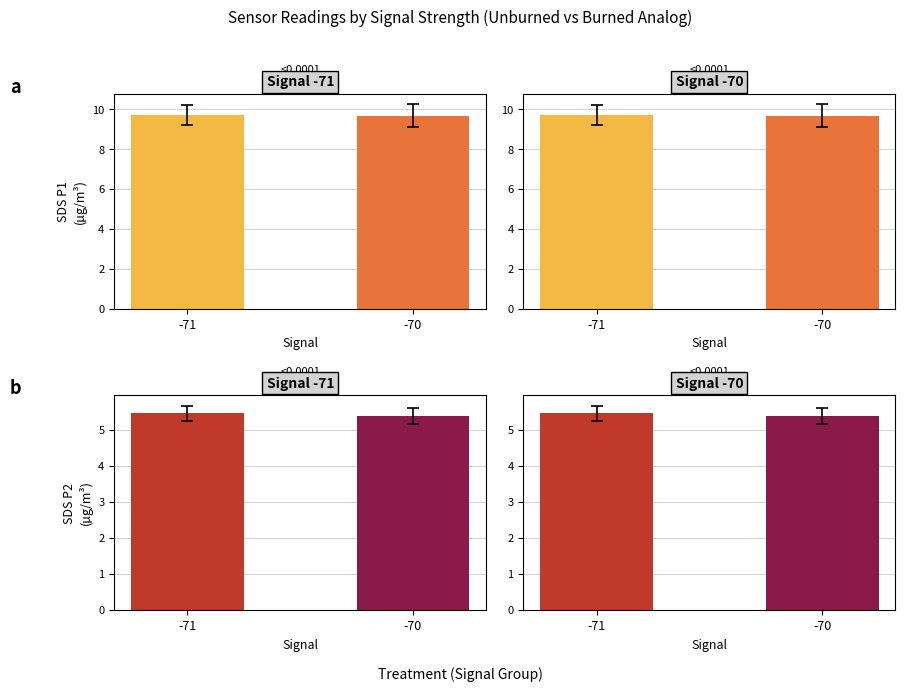

At which category is the sum across all series the highest?

-71